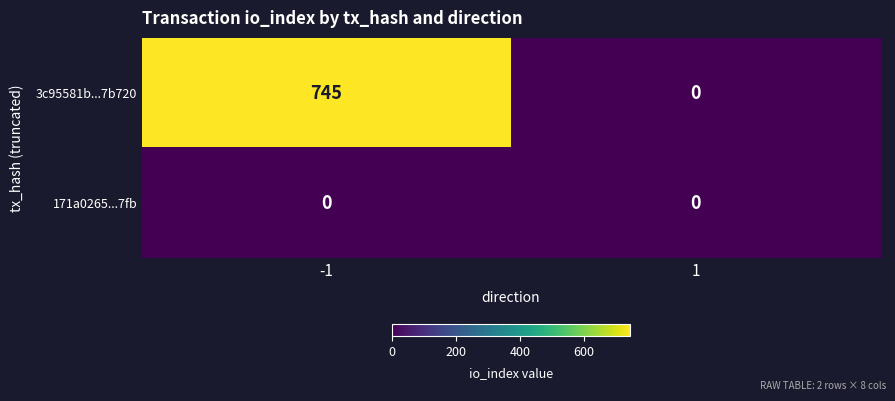

Reading left to right, what are all the values shown in this chart?

3c95581b...7b720: 745	0
171a0265...7fb: 0	0